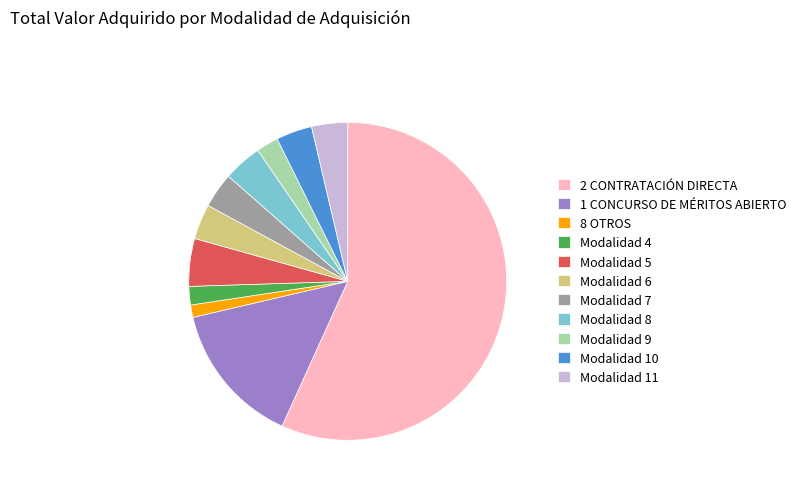

Is the sum of Modalidad 11 and Modalidad 10 greater than half?

No